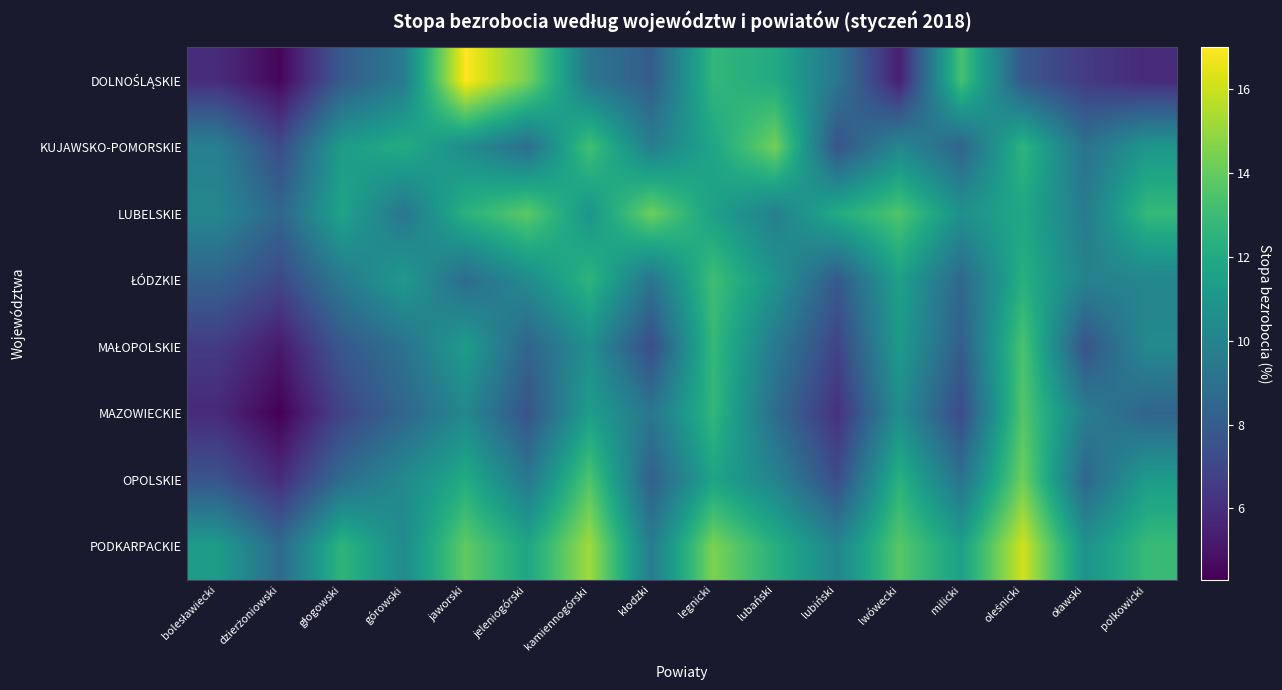

Which has a higher value, lubiński or górowski?

górowski